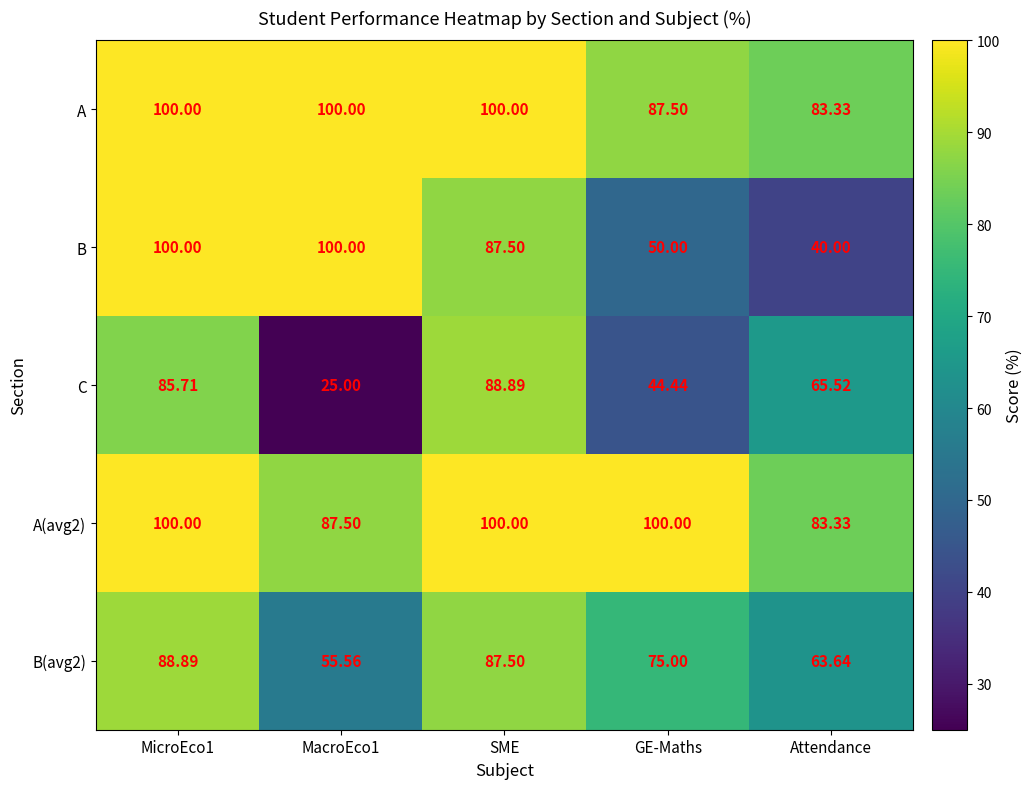

Which series has the largest range (max minus min)?

C